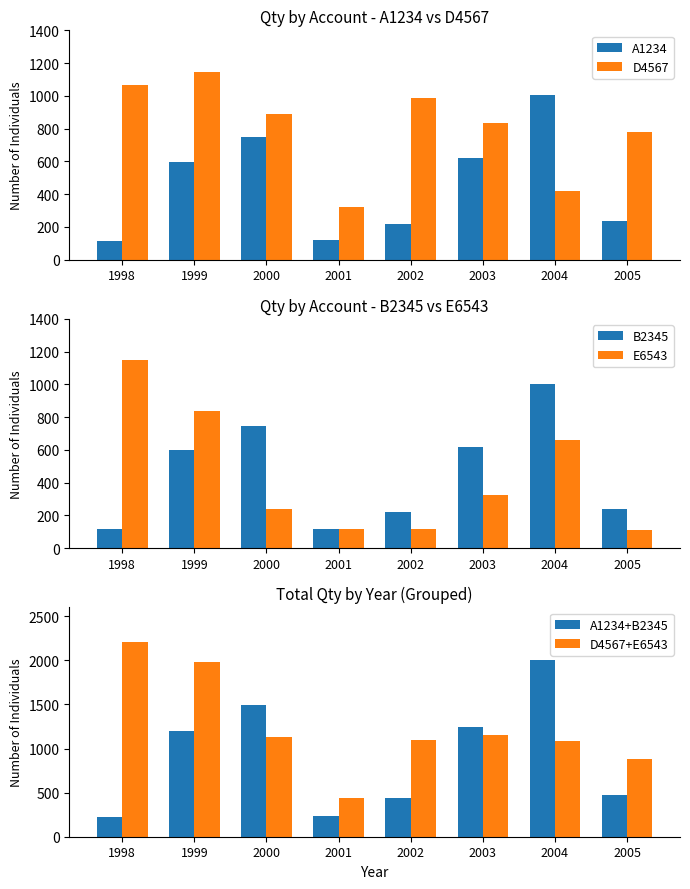

What is the sum of the B2345 values at 2003 and 1999?

1219